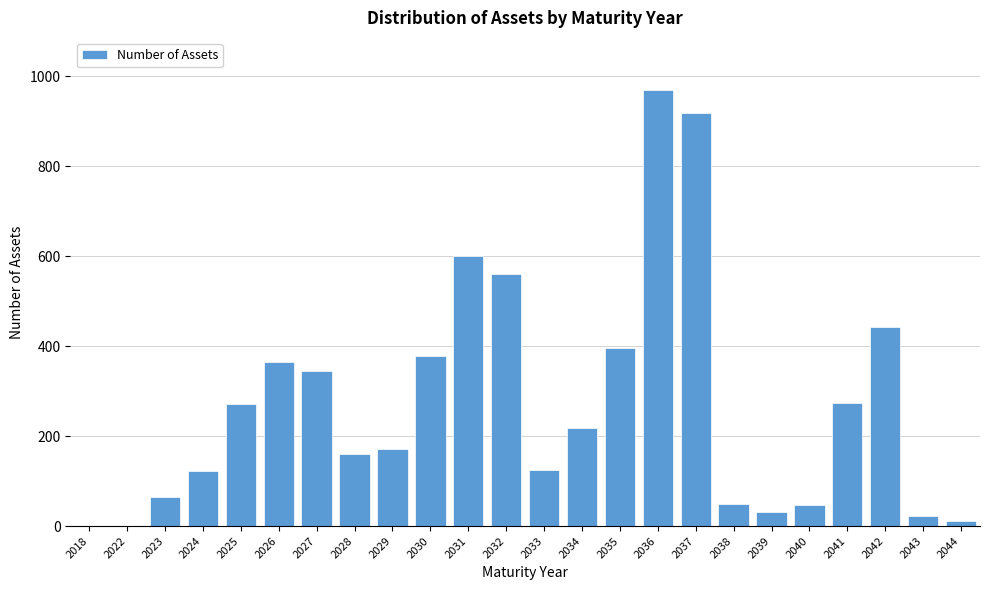

What is the sum of all values?

6545